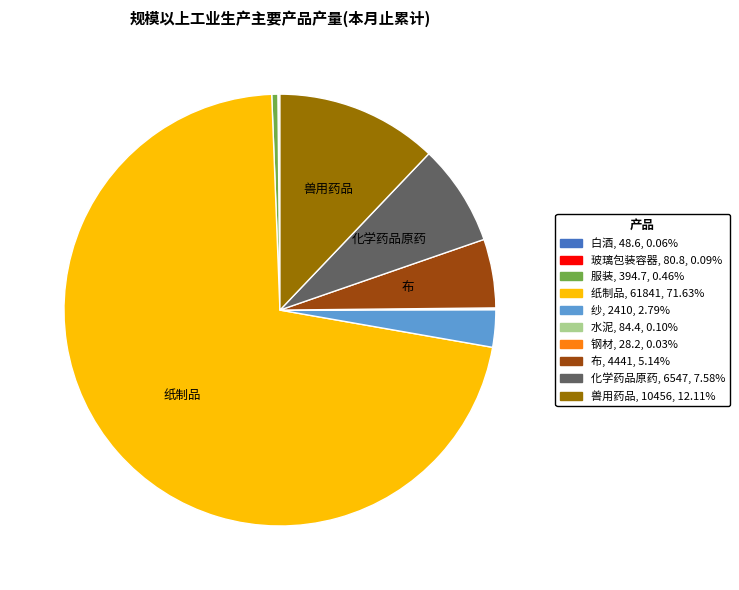

Is there any slice that represents more than half of the pie?

Yes